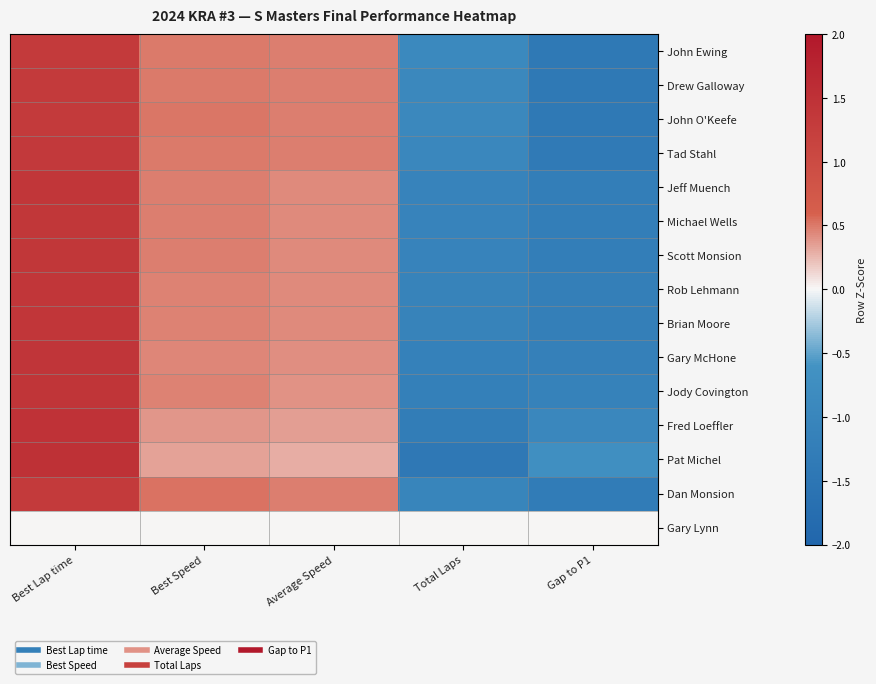

Reading left to right, transcribe all the data shown in this chart.

John Ewing: Best Lap time=1.3	Best Speed=0.5	Average Speed=0.5	Total Laps=-0.9	Gap to P1=-1.4
Drew Galloway: Best Lap time=1.3	Best Speed=0.5	Average Speed=0.5	Total Laps=-0.9	Gap to P1=-1.4
John O'Keefe: Best Lap time=1.3	Best Speed=0.5	Average Speed=0.5	Total Laps=-0.9	Gap to P1=-1.4
Tad Stahl: Best Lap time=1.3	Best Speed=0.5	Average Speed=0.5	Total Laps=-0.9	Gap to P1=-1.4
Jeff Muench: Best Lap time=1.4	Best Speed=0.5	Average Speed=0.4	Total Laps=-1.1	Gap to P1=-1.2
Michael Wells: Best Lap time=1.4	Best Speed=0.5	Average Speed=0.4	Total Laps=-1.1	Gap to P1=-1.2
Scott Monsion: Best Lap time=1.4	Best Speed=0.5	Average Speed=0.4	Total Laps=-1.1	Gap to P1=-1.2
Rob Lehmann: Best Lap time=1.4	Best Speed=0.5	Average Speed=0.4	Total Laps=-1.1	Gap to P1=-1.2
Brian Moore: Best Lap time=1.4	Best Speed=0.5	Average Speed=0.4	Total Laps=-1.1	Gap to P1=-1.2
Gary McHone: Best Lap time=1.4	Best Speed=0.5	Average Speed=0.4	Total Laps=-1.1	Gap to P1=-1.2
Jody Covington: Best Lap time=1.4	Best Speed=0.5	Average Speed=0.4	Total Laps=-1.2	Gap to P1=-1.1
Fred Loeffler: Best Lap time=1.5	Best Speed=0.4	Average Speed=0.4	Total Laps=-1.3	Gap to P1=-1.0
Pat Michel: Best Lap time=1.5	Best Speed=0.3	Average Speed=0.3	Total Laps=-1.4	Gap to P1=-0.7
Dan Monsion: Best Lap time=1.3	Best Speed=0.5	Average Speed=0.5	Total Laps=-1.0	Gap to P1=-1.3
Gary Lynn: Best Lap time=0.0	Best Speed=0.0	Average Speed=0.0	Total Laps=0.0	Gap to P1=0.0